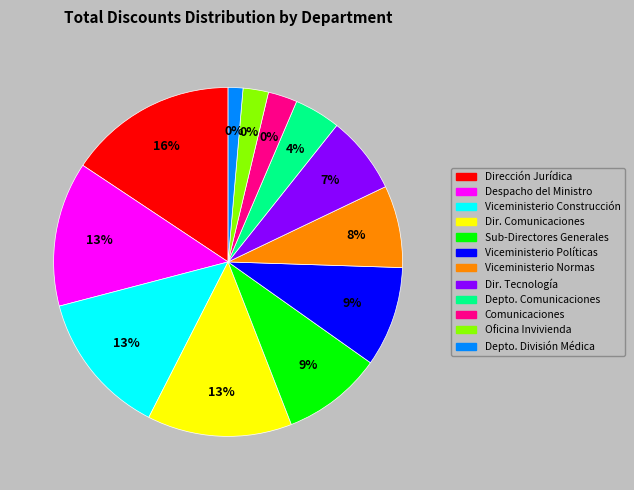

How many segments does this pie chart have?

12